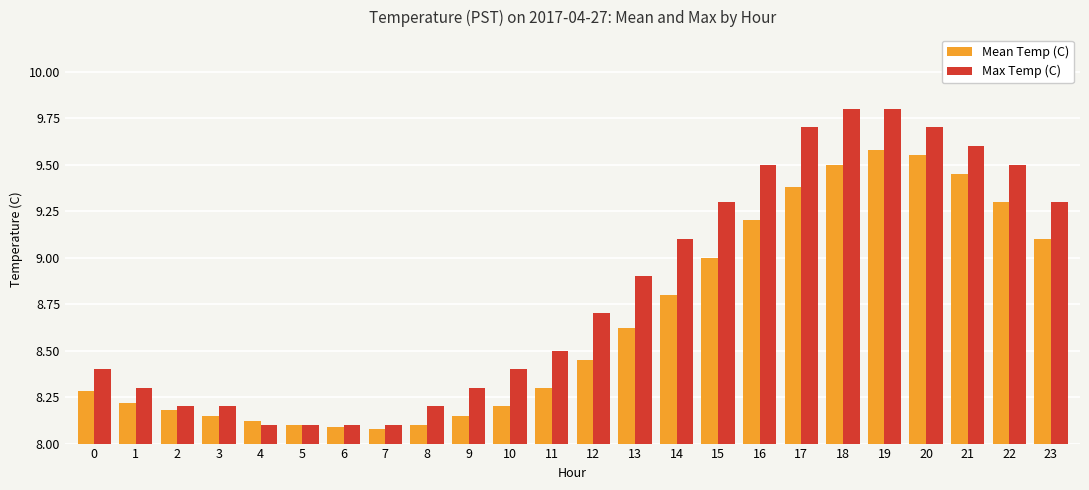

What is the difference between the maximum and minimum values in the Mean Temp (C) series?

1.5